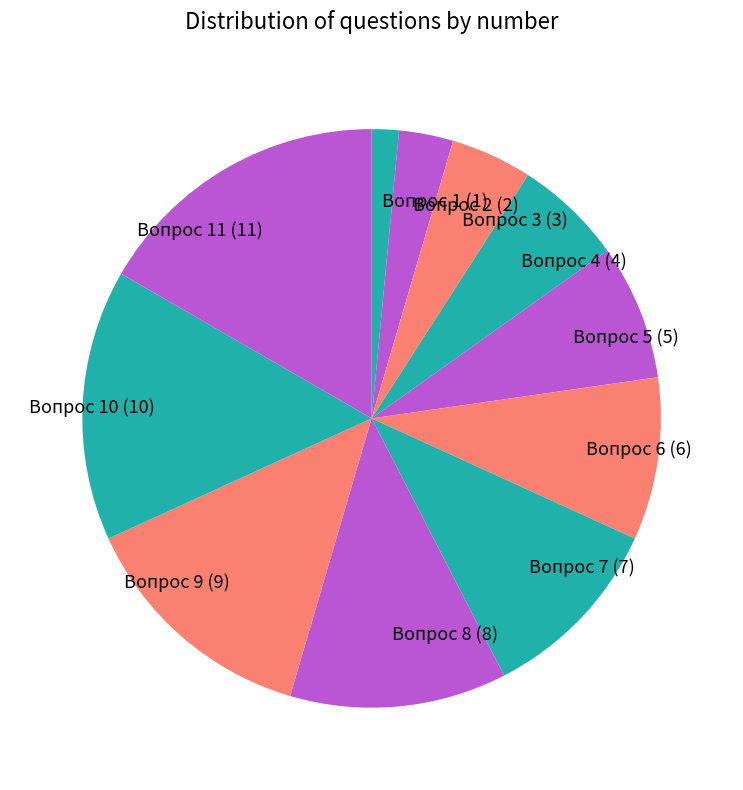

Do Вопрос 5 and Вопрос 11 together represent more than half of the pie?

No